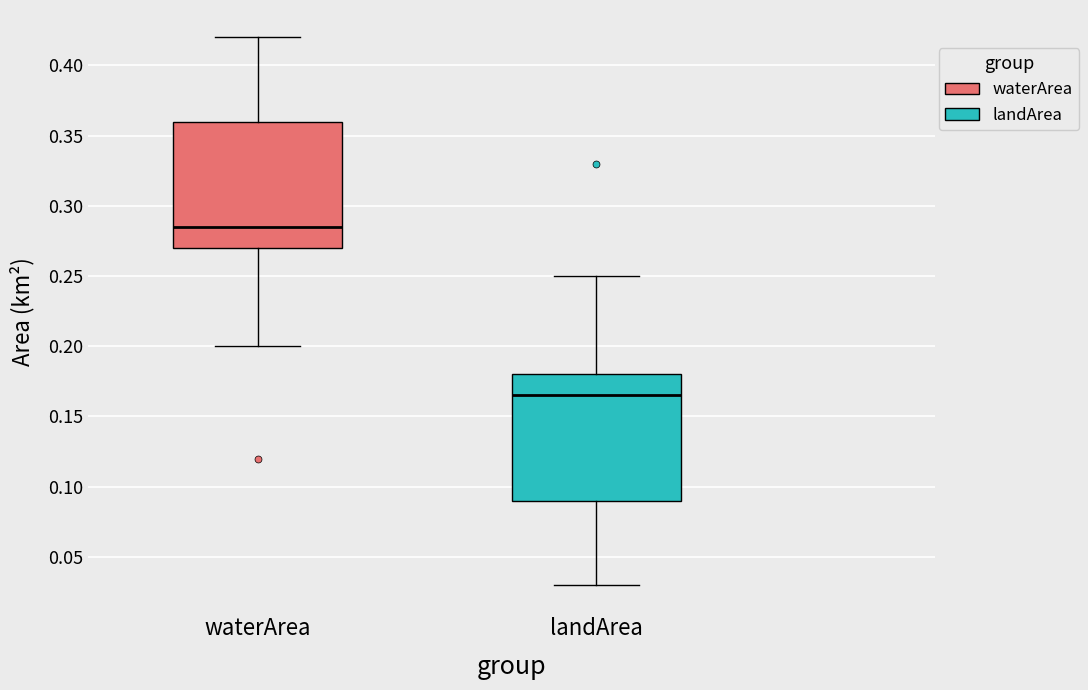

Reading left to right, read every box against the y-axis: the position of its median line, the range the box covers, and the ends of its whiskers. The values are not printed on the chart, so give them approximately, as read against the axis.

waterArea: median 0.285, box 0.270 to 0.360, whiskers 0.200 to 0.420
landArea: median 0.165, box 0.090 to 0.180, whiskers 0.030 to 0.250